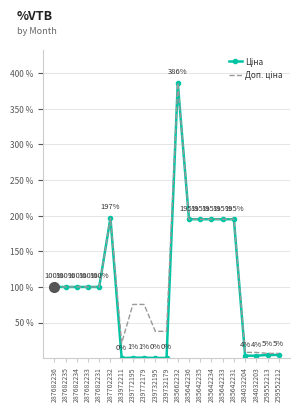

At which category does the chart reach its peak across all series?

285662232